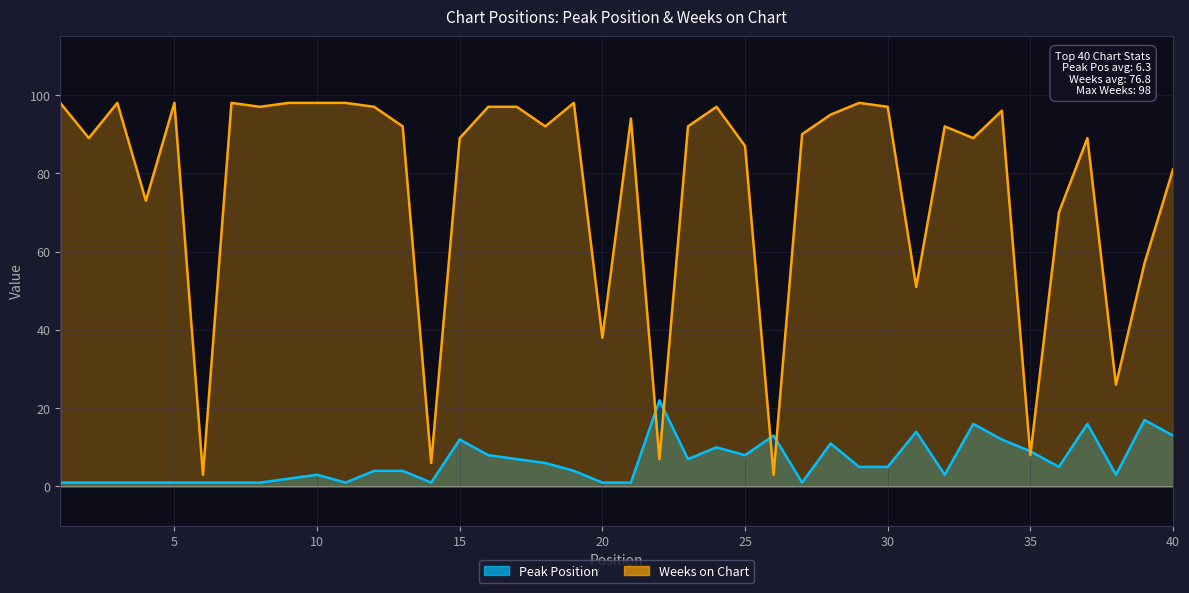

True or false: Peak Position has a value of 23 at 33.

False